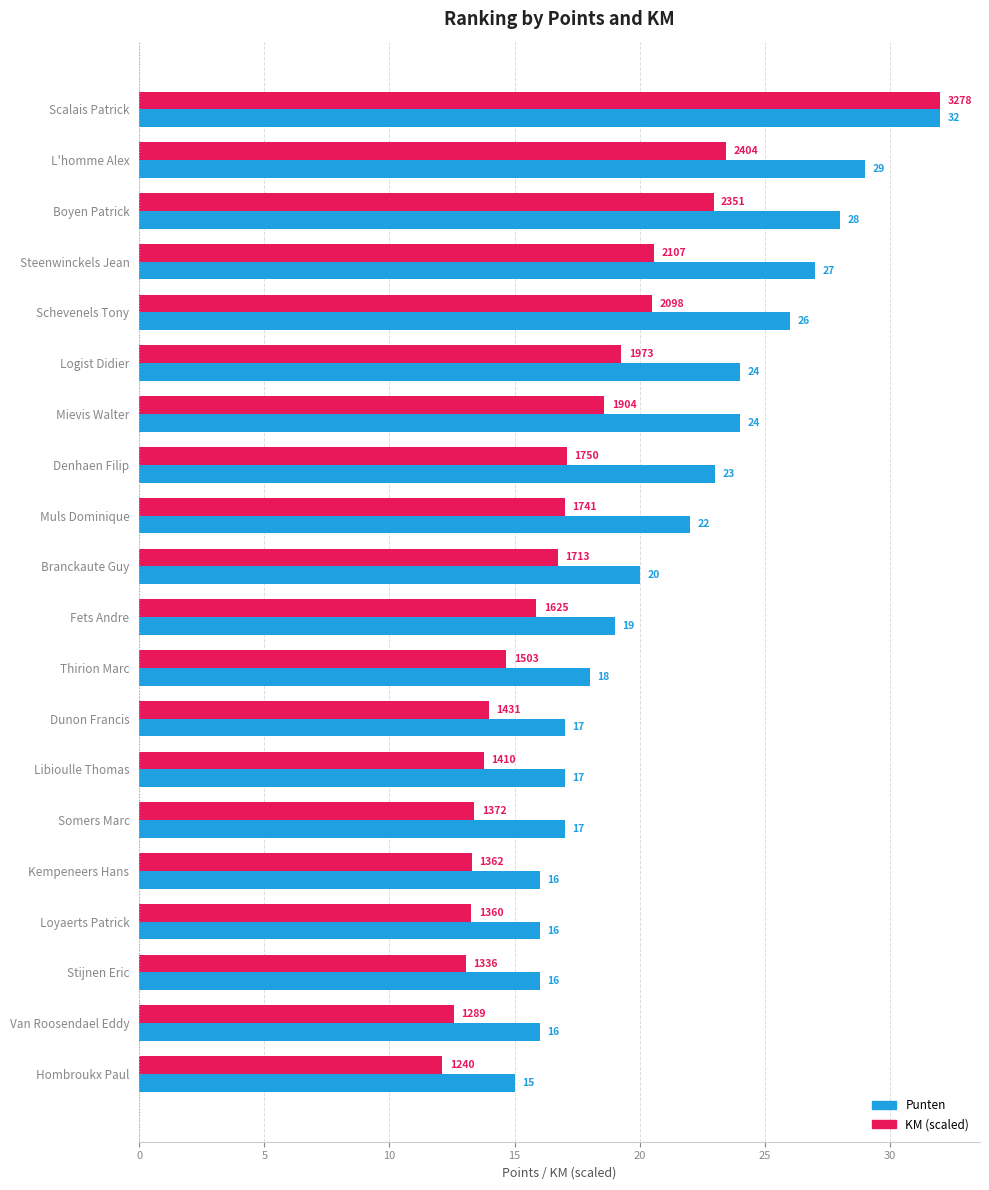

Rank the series by their average value, from lowest to highest.

KM (scaled), Punten